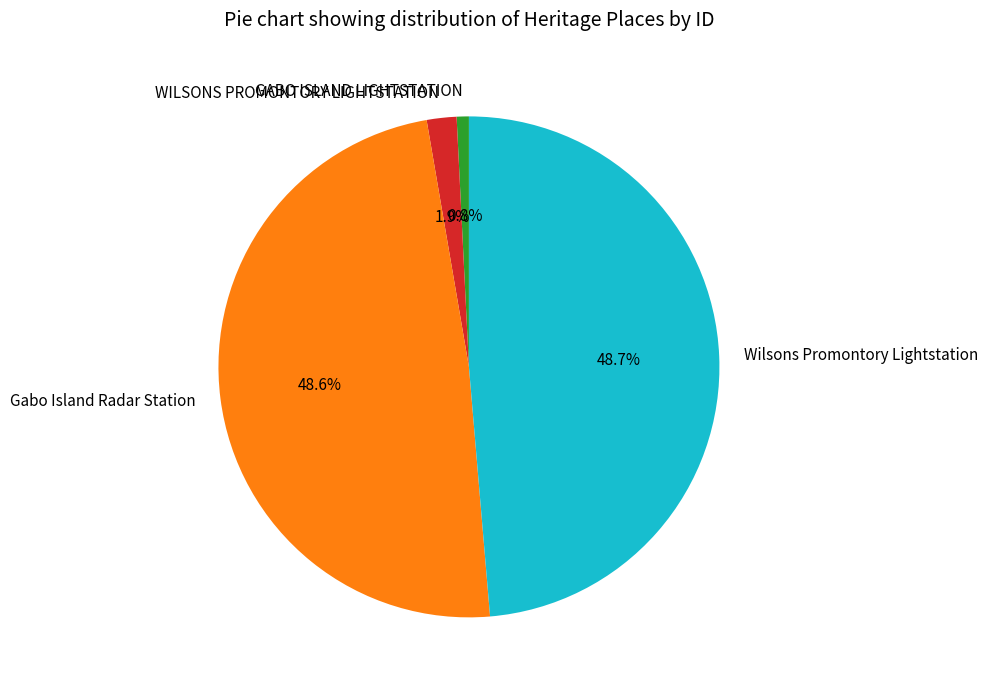

Is it true that WILSONS PROMONTORY LIGHTSTATION is 17% of the pie?

False